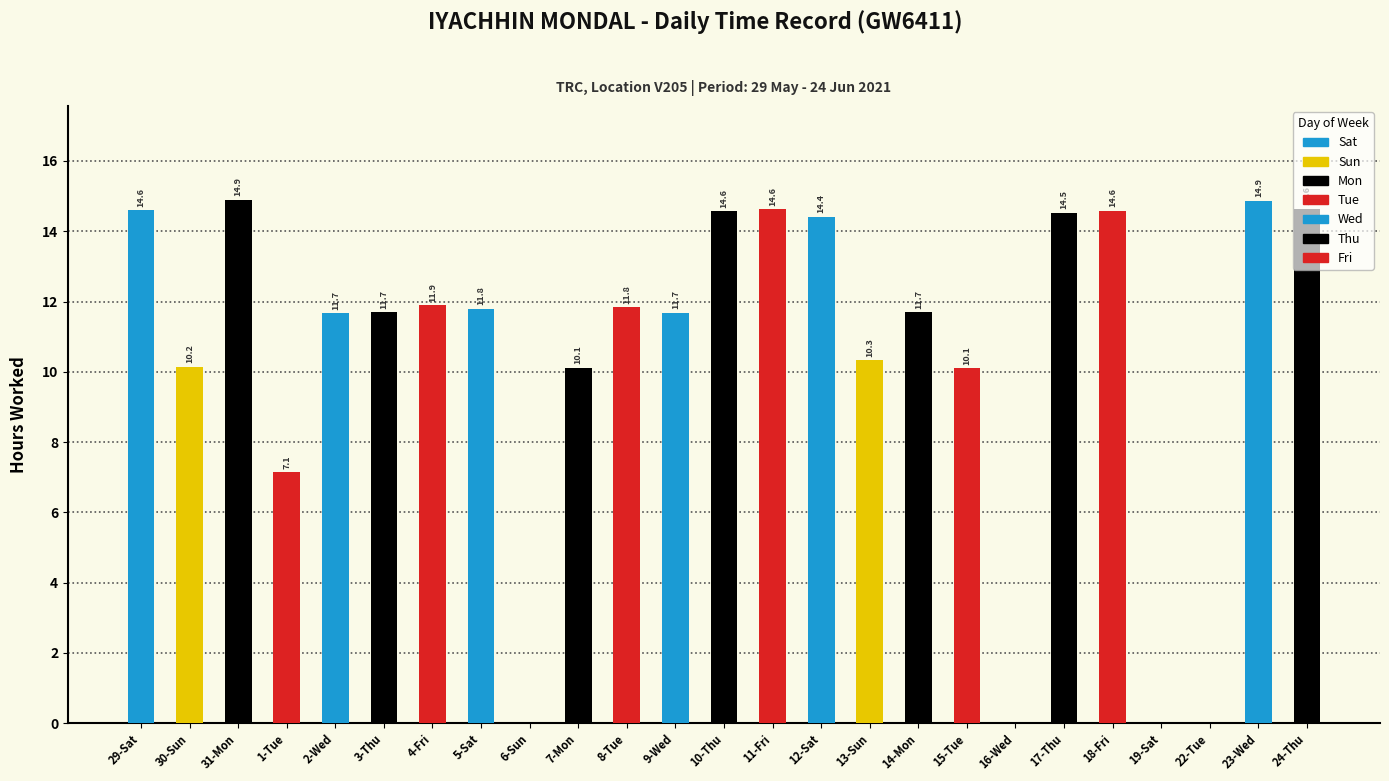

Reading left to right, transcribe all the data shown in this chart.

Low (Hours): 14.6	10.2	14.9	7.1	11.7	11.7	11.9	11.8	0.0	10.1	11.8	11.7	14.6	14.6	14.4	10.3	11.7	10.1	0.0	14.5	14.6	0.0	0.0	14.9	14.6
Break Total: 0.0	0.0	0.0	0.0	0.0	0.0	0.0	0.0	0.0	0.0	0.0	0.0	0.0	0.0	0.0	0.0	0.0	0.0	0.0	0.0	0.0	0.0	0.0	0.0	0.0